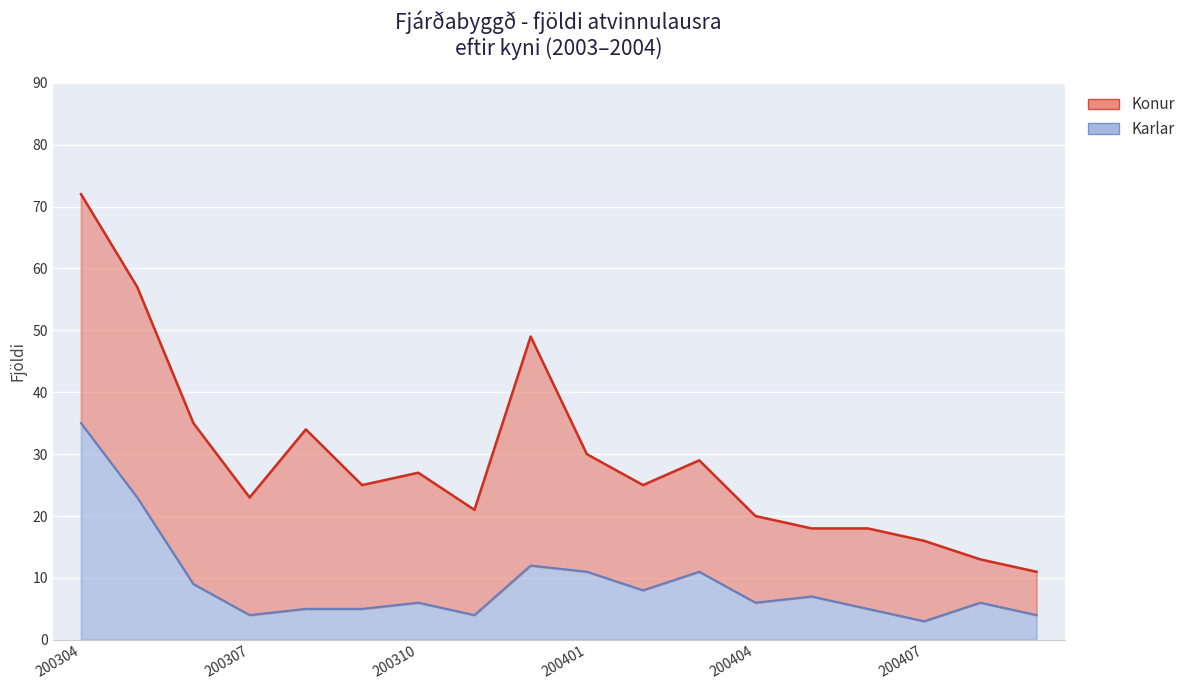

List the labels in order of value, smallest first.

200407, 200307, 200311, 200409, 200308, 200309, 200406, 200310, 200404, 200408, 200405, 200402, 200306, 200401, 200403, 200312, 200305, 200304